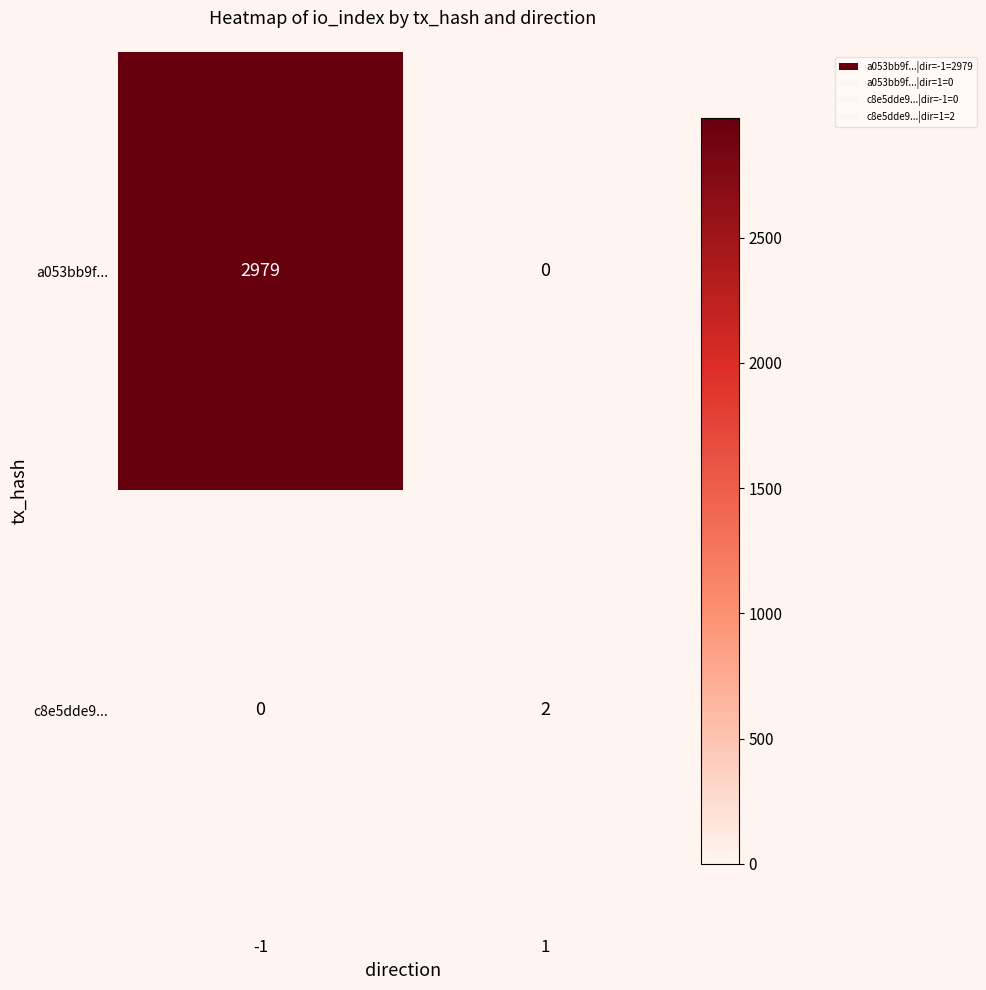

What is the difference between the maximum and minimum values in the a053bb9f... series?

2979